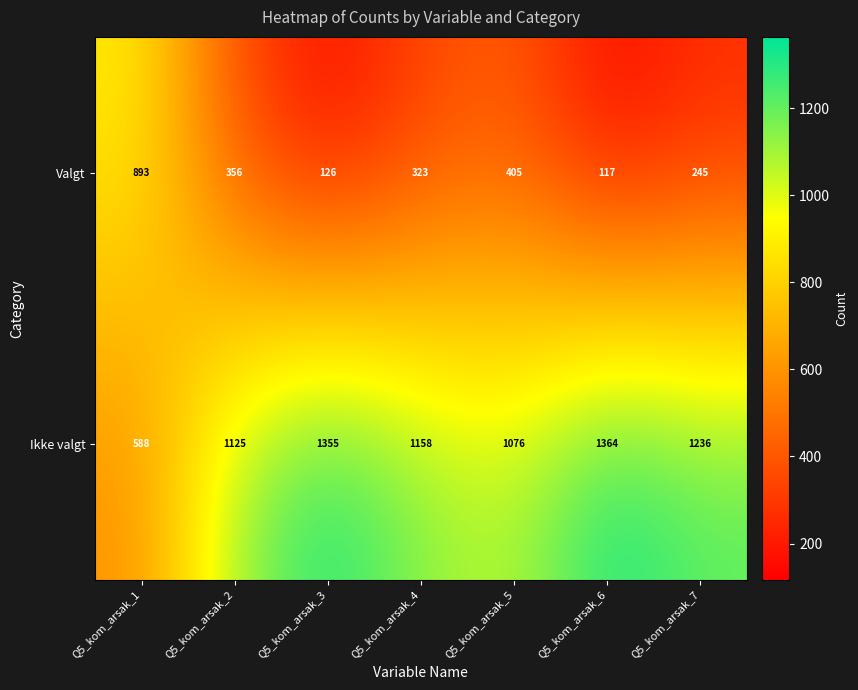

Is the value of Ikke valgt at Q5_kom_arsak_2 greater than the value of Valgt at Q5_kom_arsak_7?

Yes